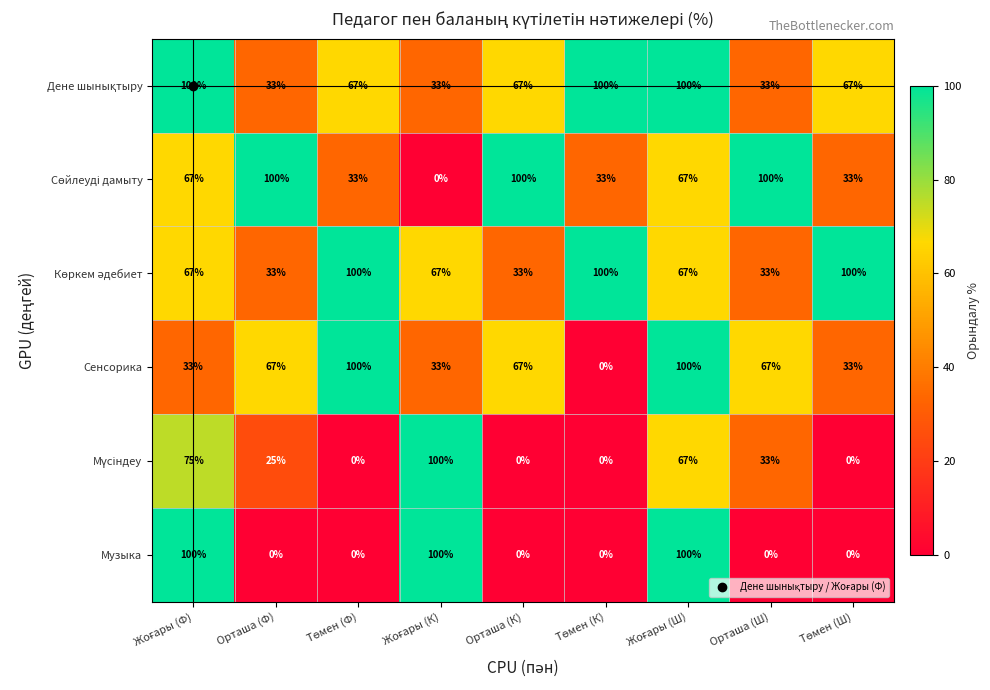

What is the difference between the maximum and second lowest values in the Музыка series?

100